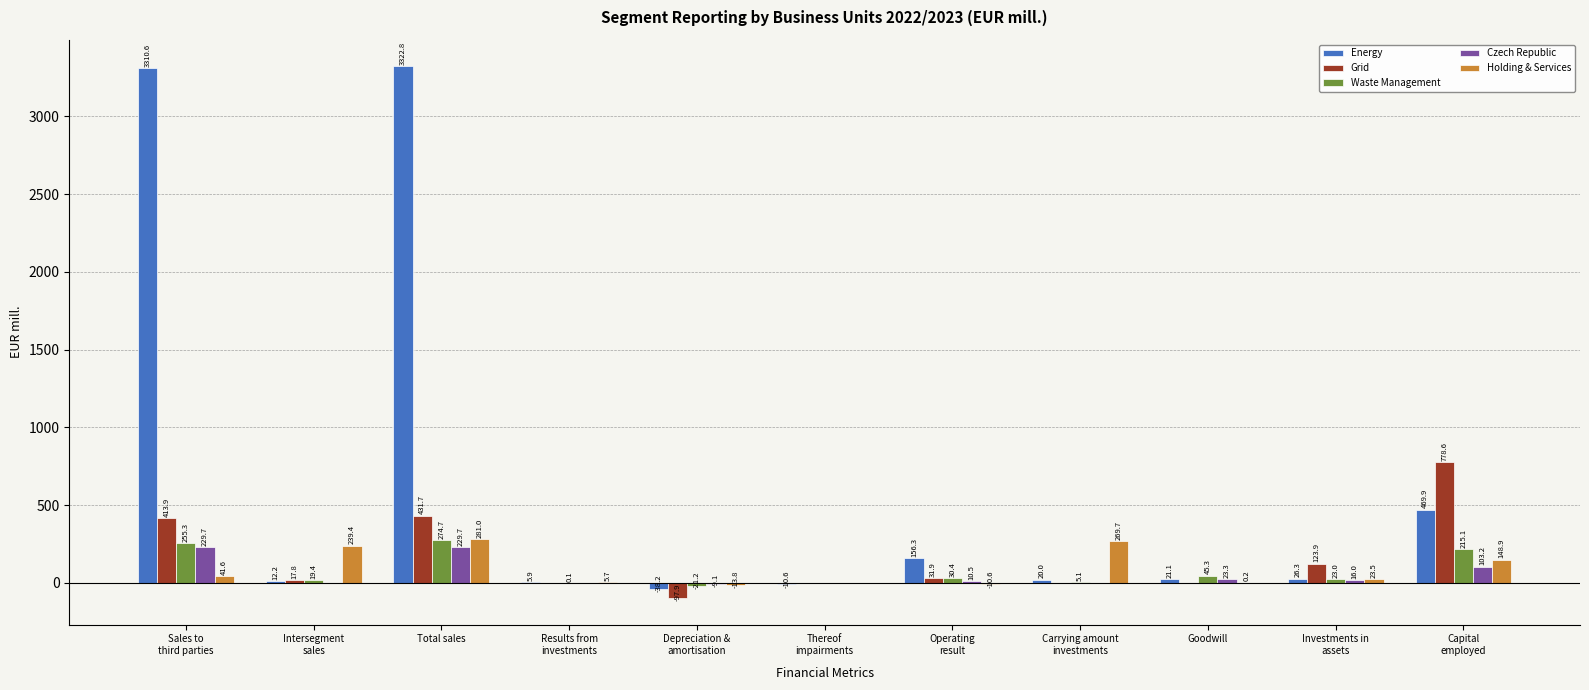

Are the bars horizontal?

No